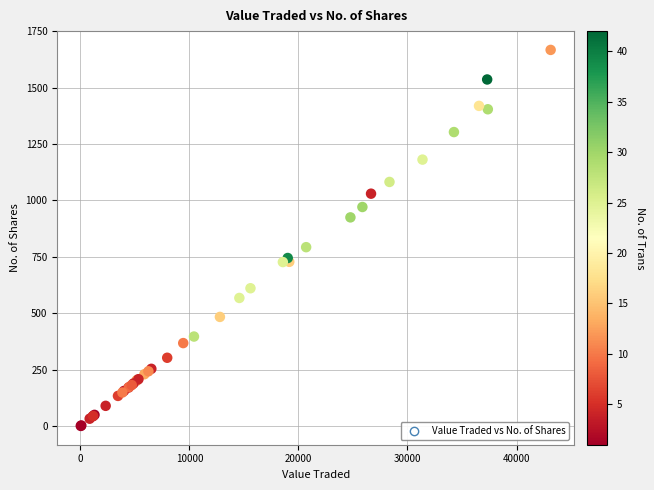

What Y value in the scatter plot is closest to 834?

793